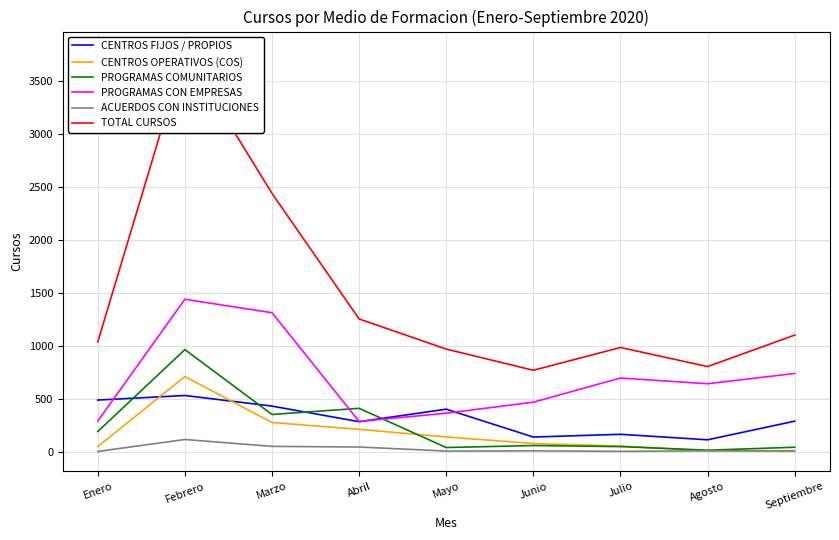

At how many categories does at least one series exceed 490?

9